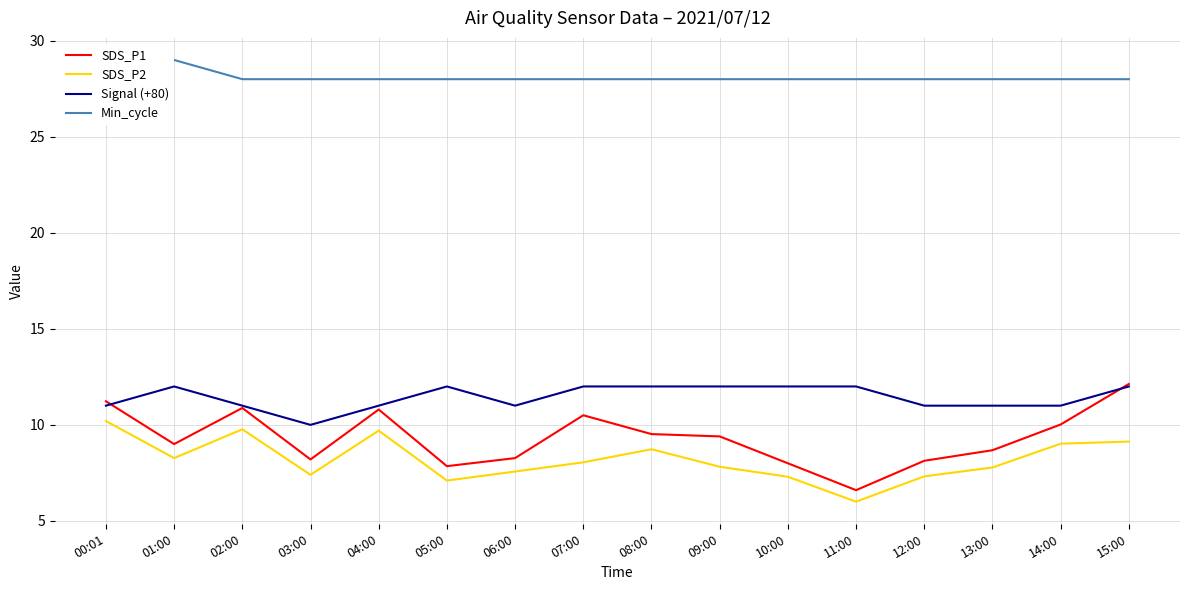

How many lines are shown in the chart?

4